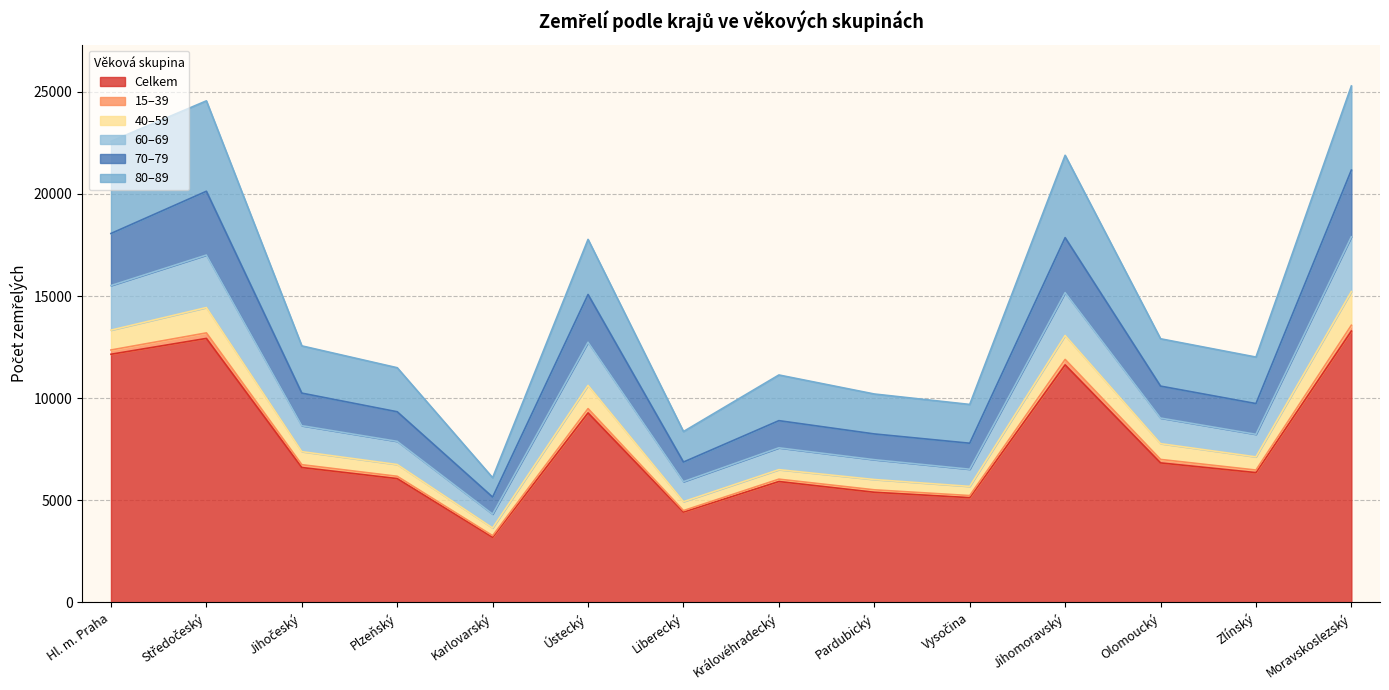

At which label does Celkem reach its minimum?

Karlovarský